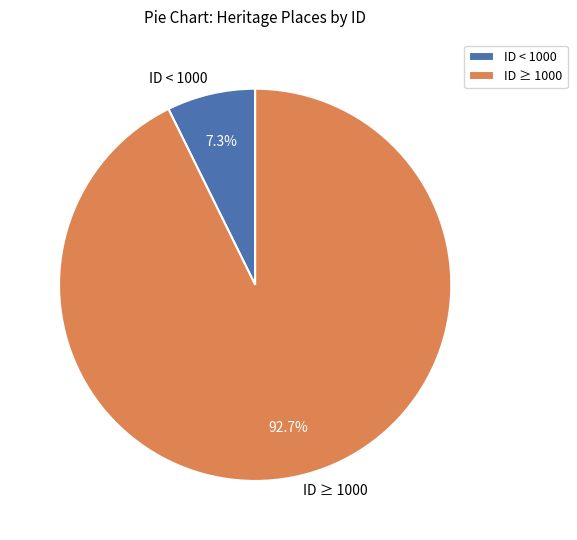

To the nearest percent, what is the difference between the largest and smallest slice percentages?

85%